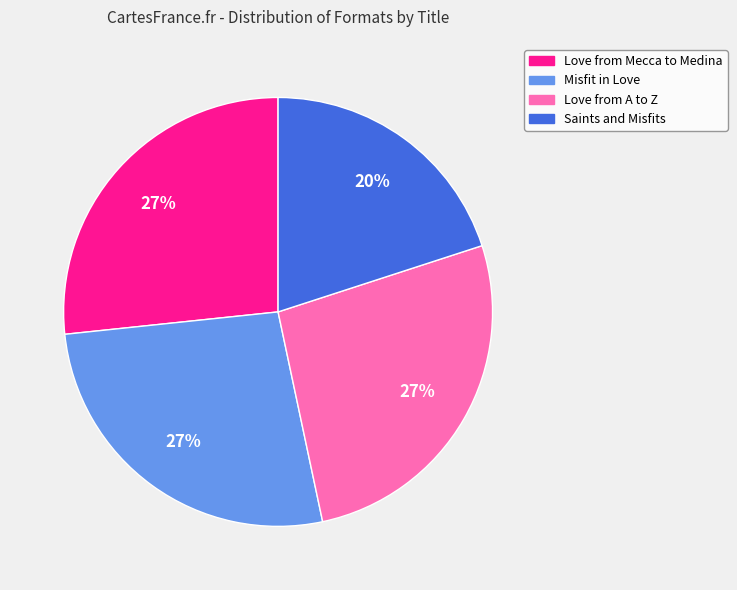

Does Love from A to Z account for over 50% of the chart?

No